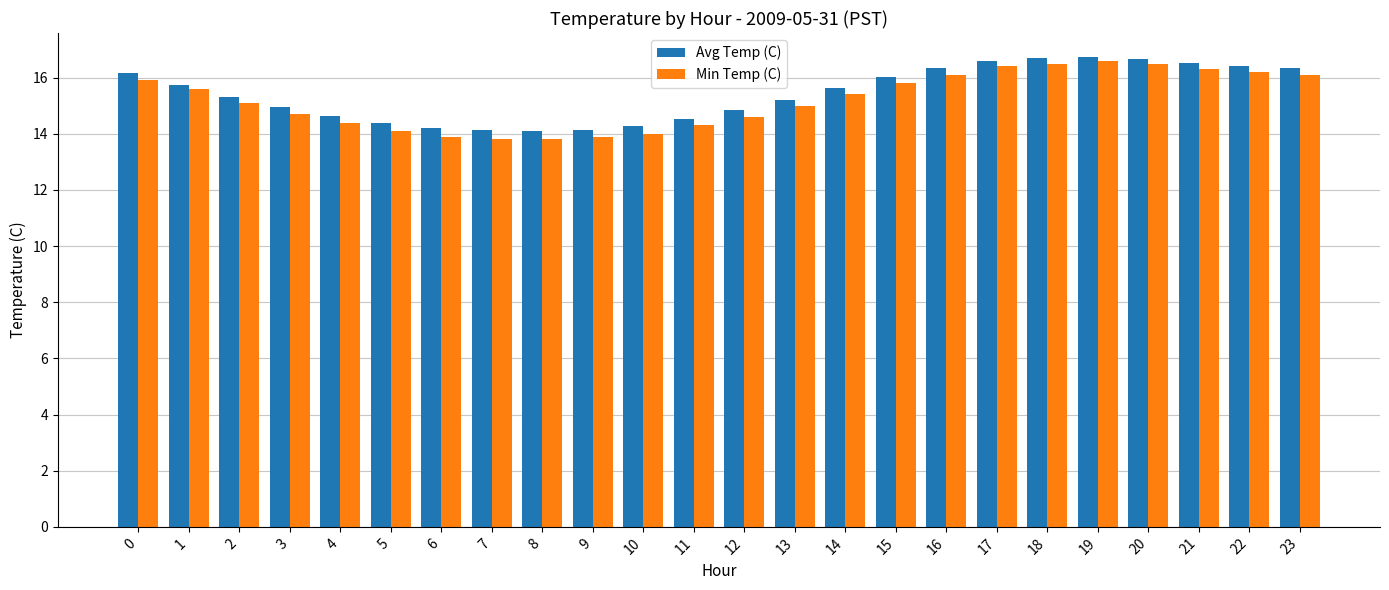

What is the spread (max minus min) of values at 13?

0.2